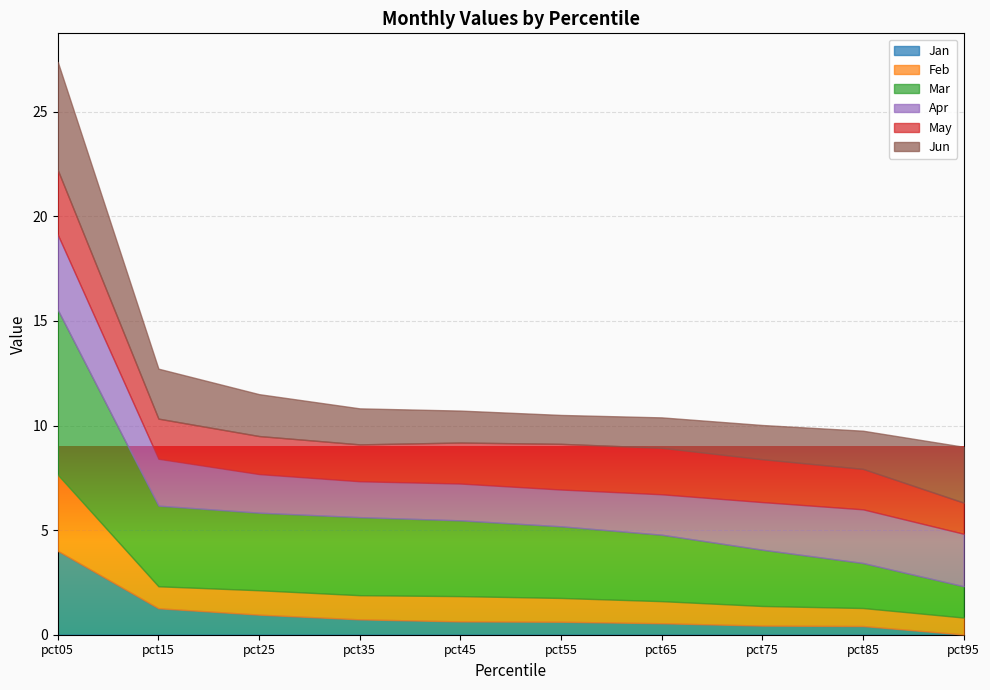

What is the difference between the May values at pct65 and pct75?

0.2